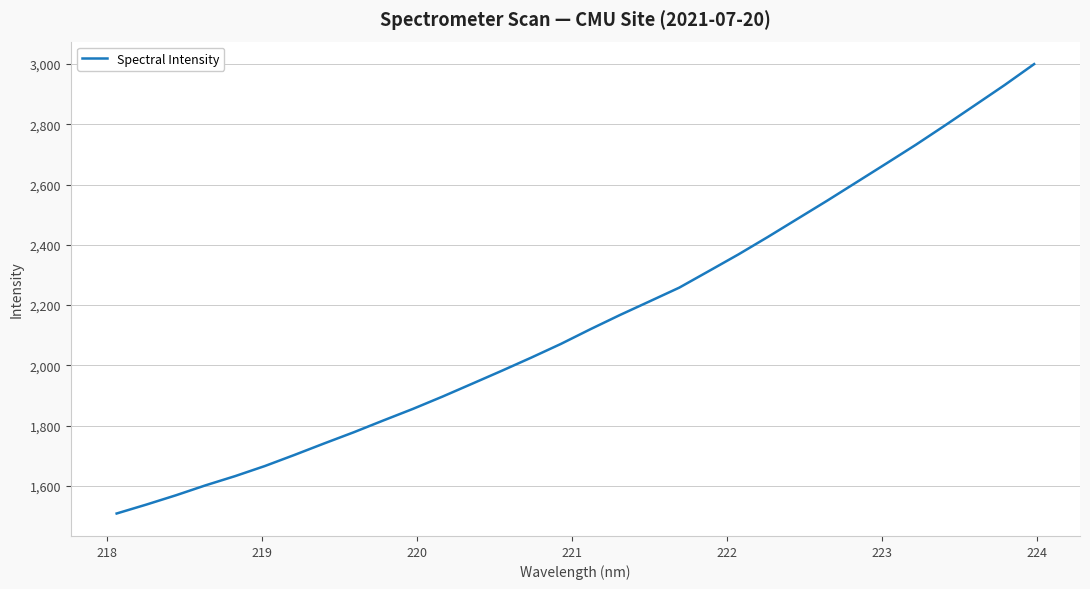

What is the sum of all values?

68819.4